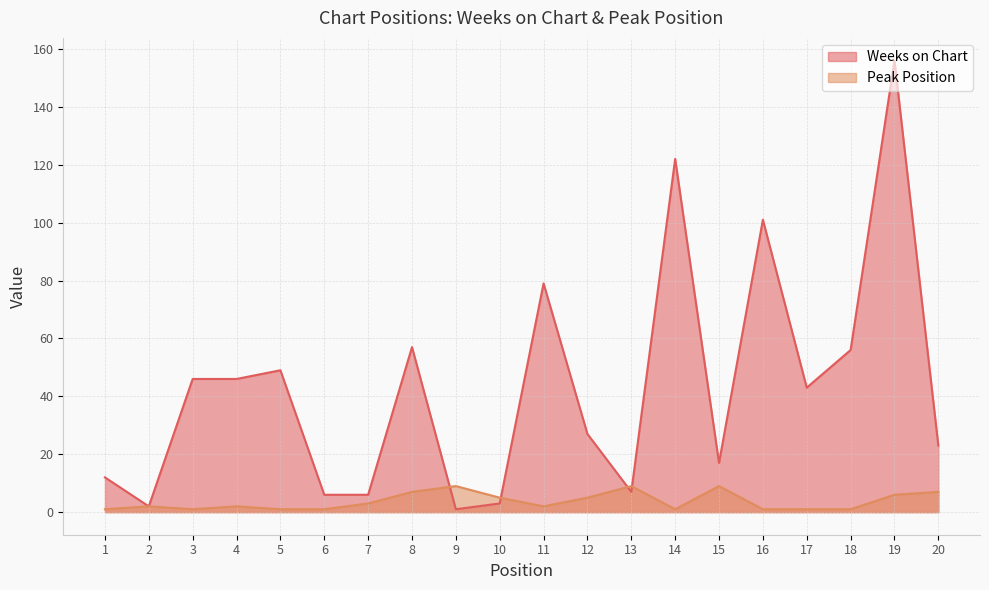

What is the highest value of the Weeks on Chart series?

156